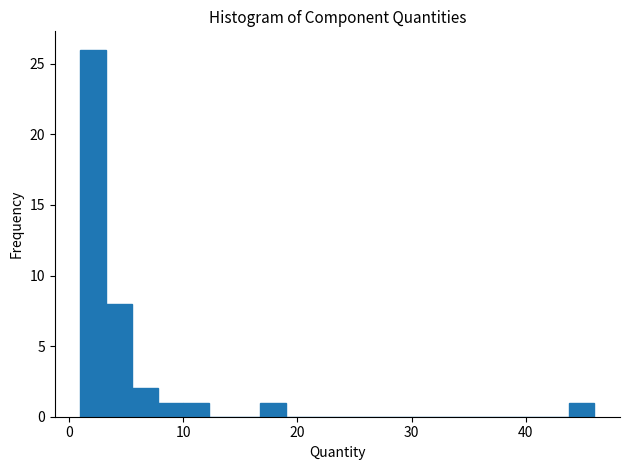

Read against the x-axis, roughly where is the centre of the tallest bar?

2